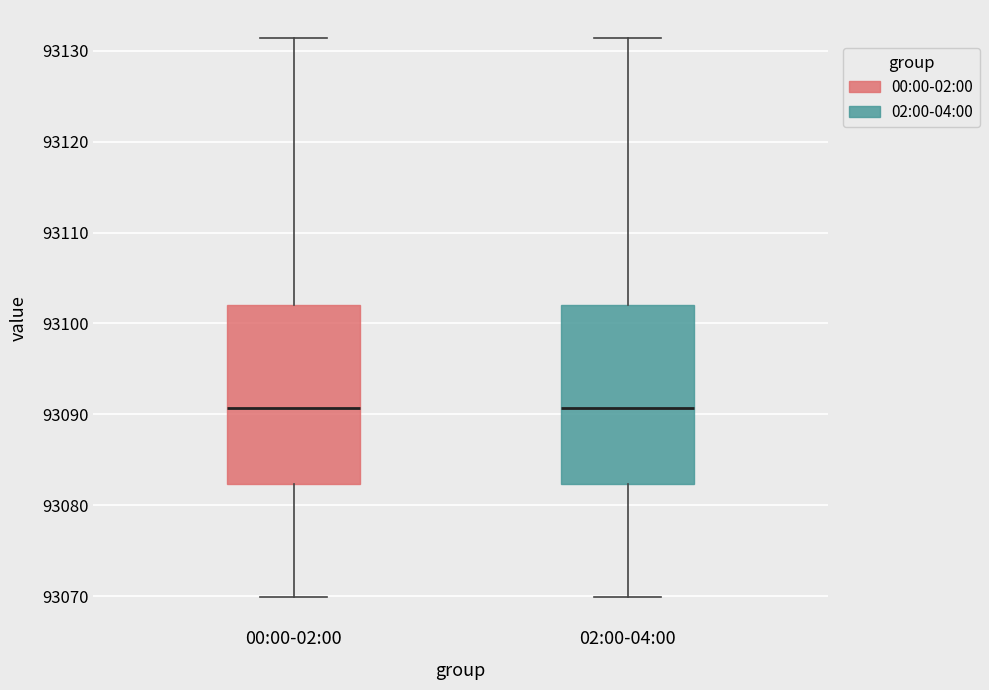

Where is the lower edge of the box for 00:00-02:00 on the y-axis? The values are not printed on the chart, so give them approximately, as read against the axis.

93082